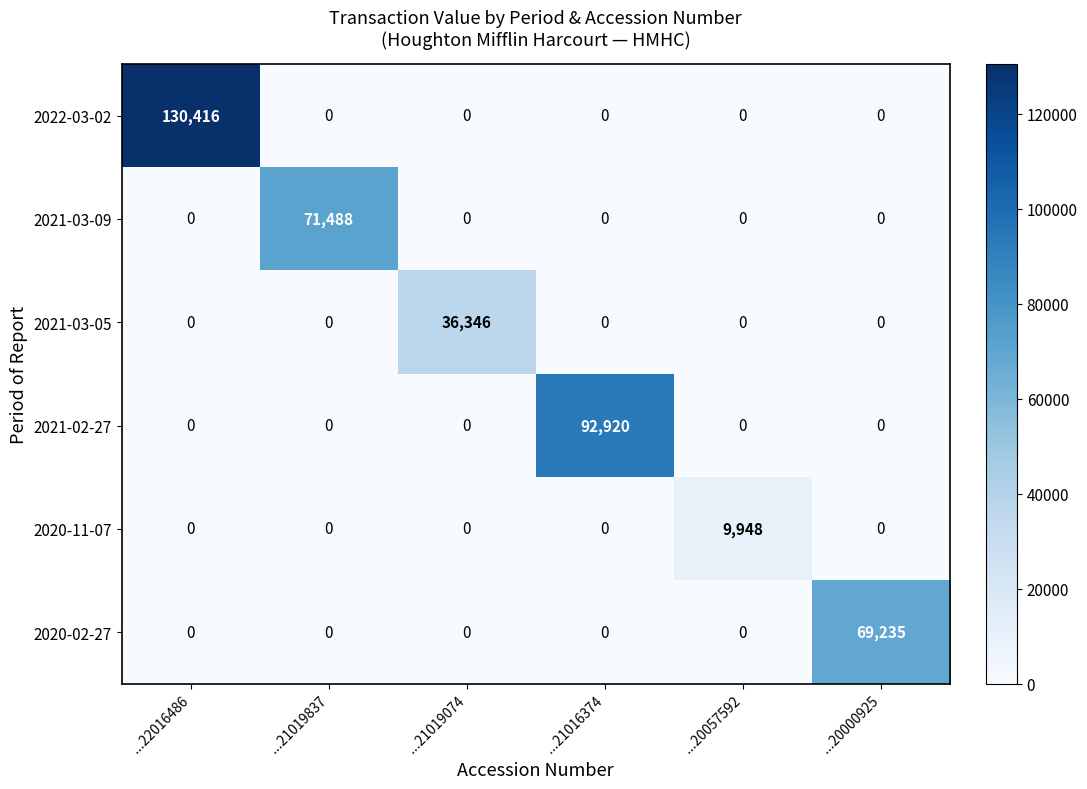

Which category has the highest value across all series?

...22016486